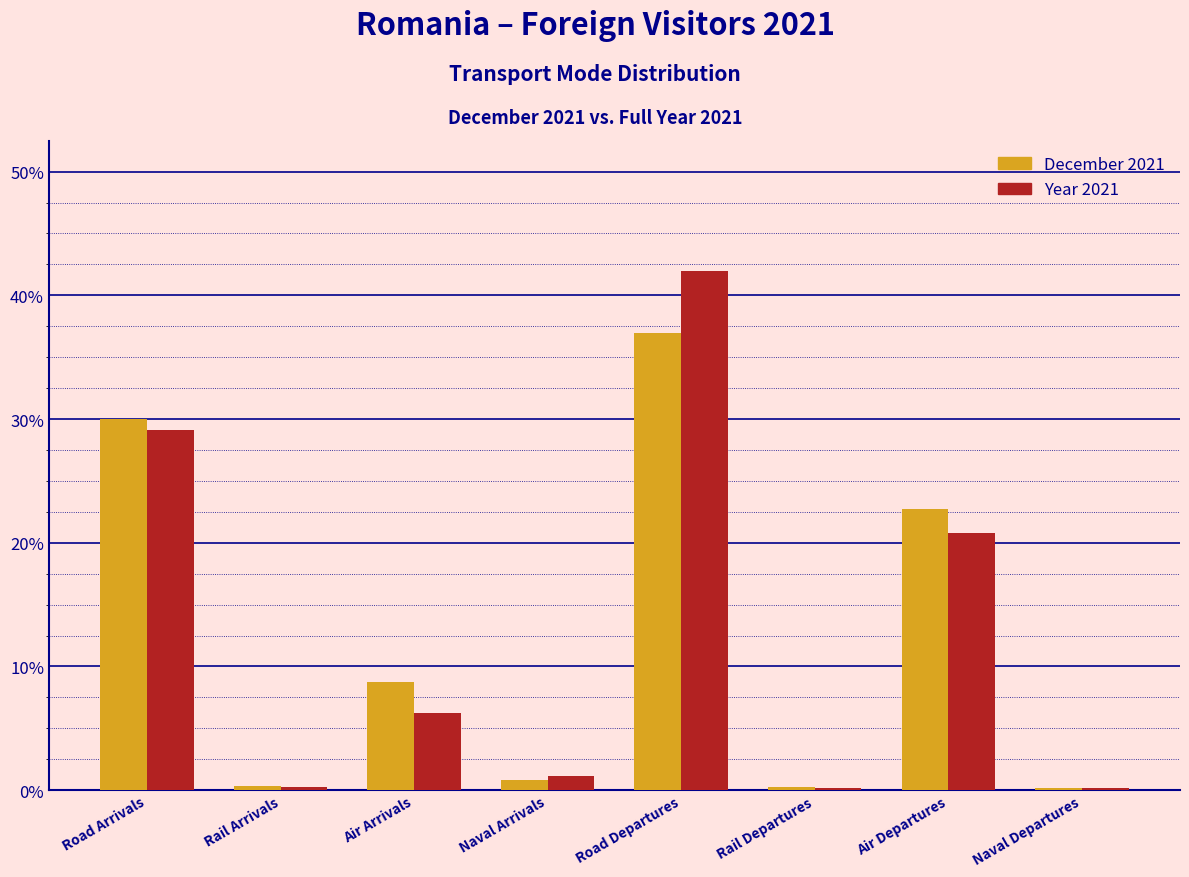

Does the chart contain stacked bars?

No